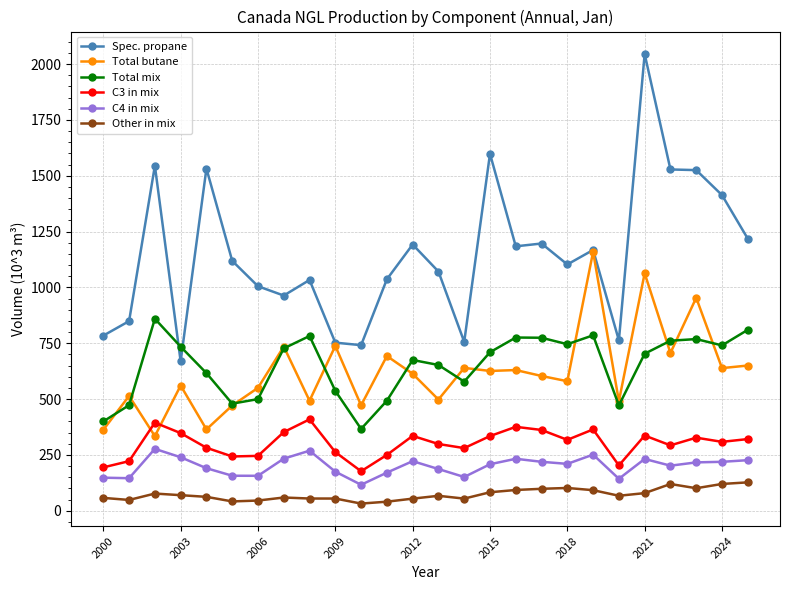

True or false: C3 in mix and Other in mix intersect in this chart.

False